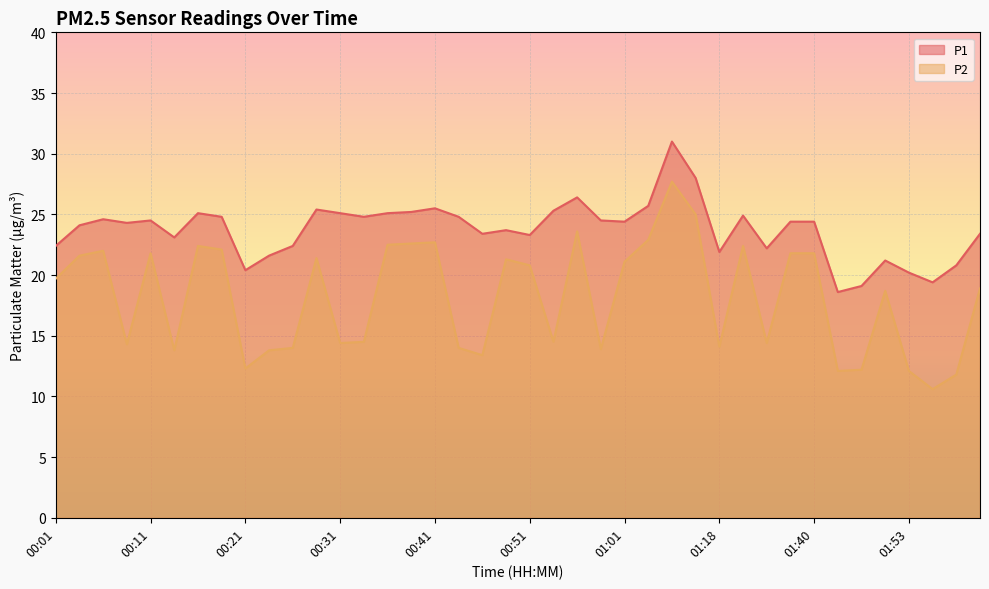

How many lines are shown in the chart?

2